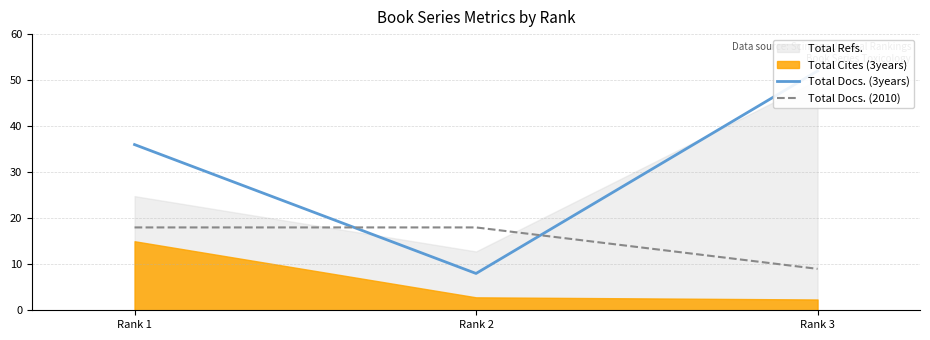

True or false: Total Docs. (2010) has a value of 3 at Rank 3.

False